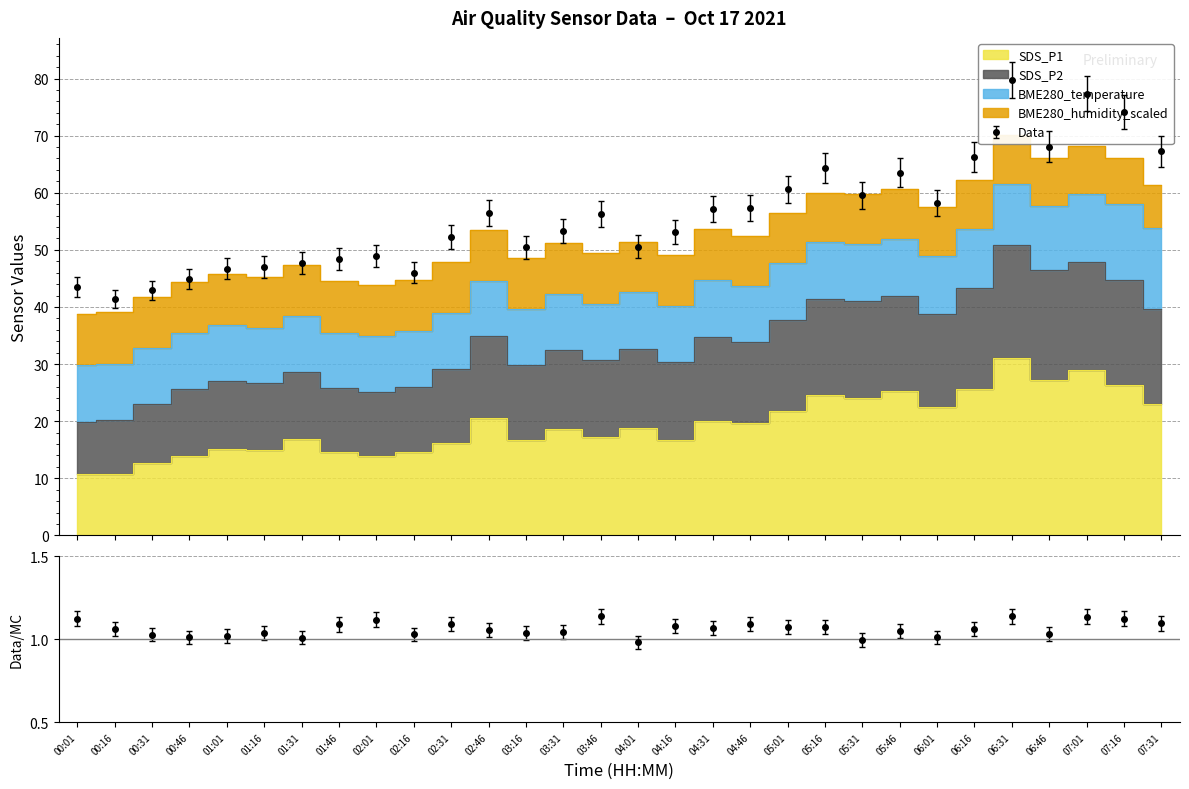

At which category is the sum across all series the highest?

06:31